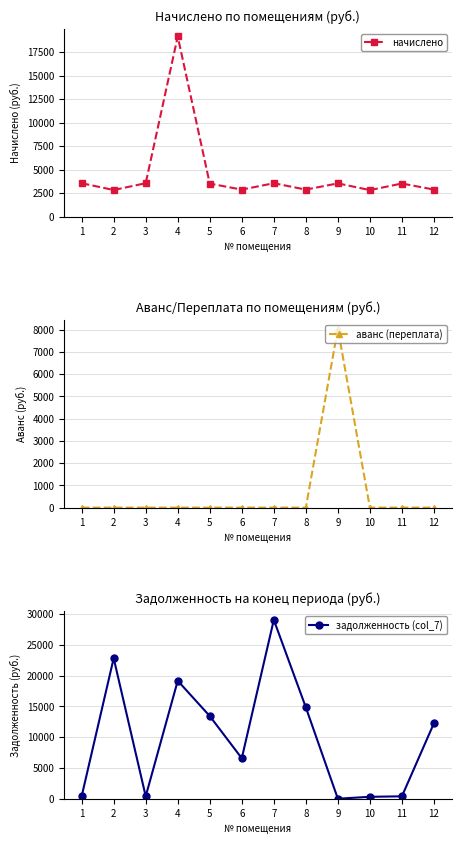

Count the number of categories in the chart.

12